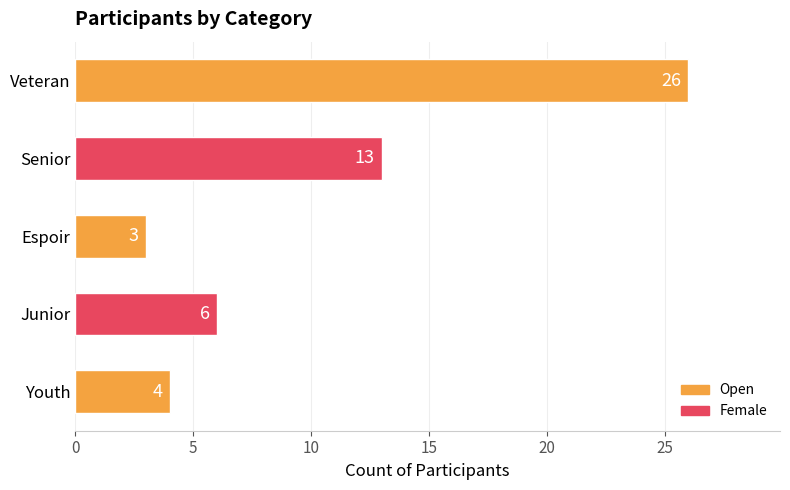

At which category does the chart reach its peak across all series?

Veteran